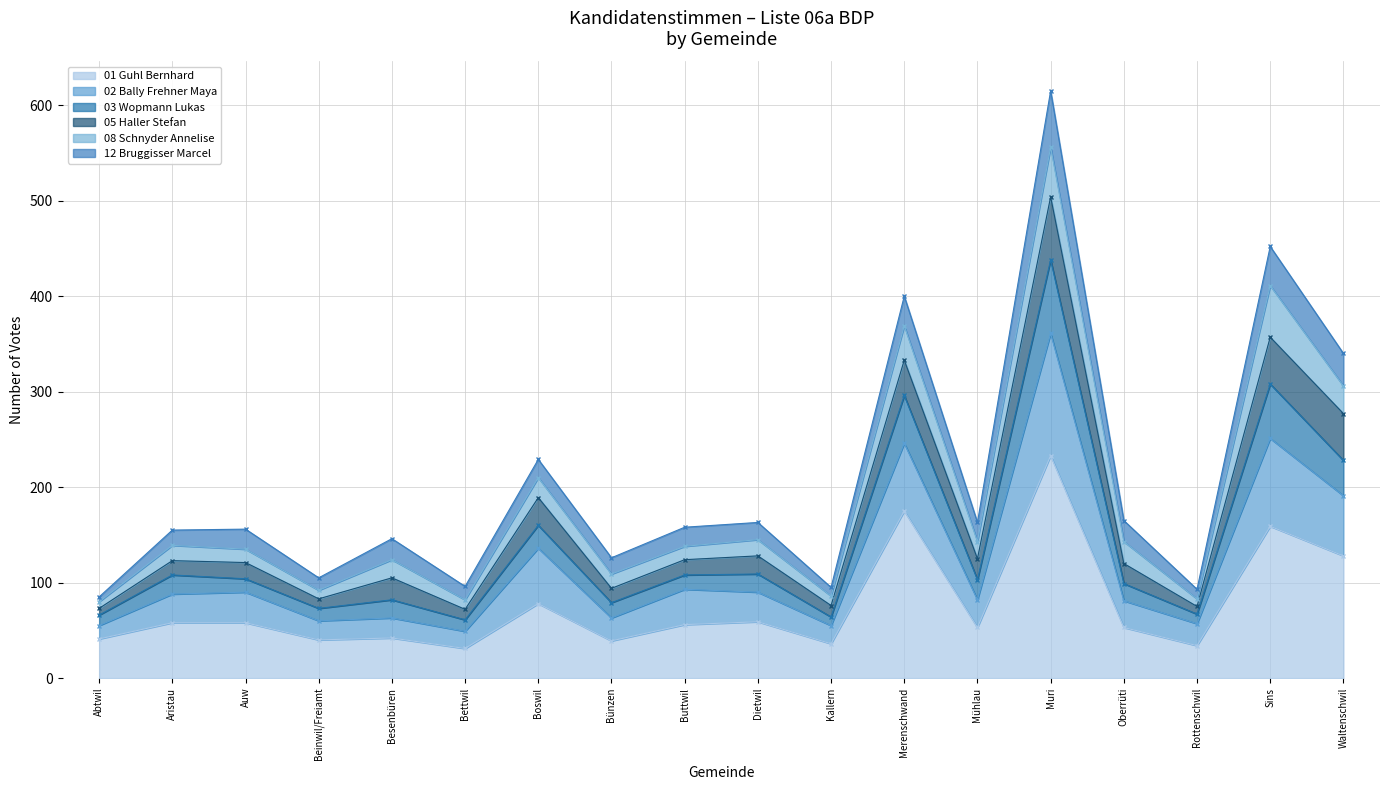

Which category has the highest value in the 01 Guhl Bernhard series?

Muri